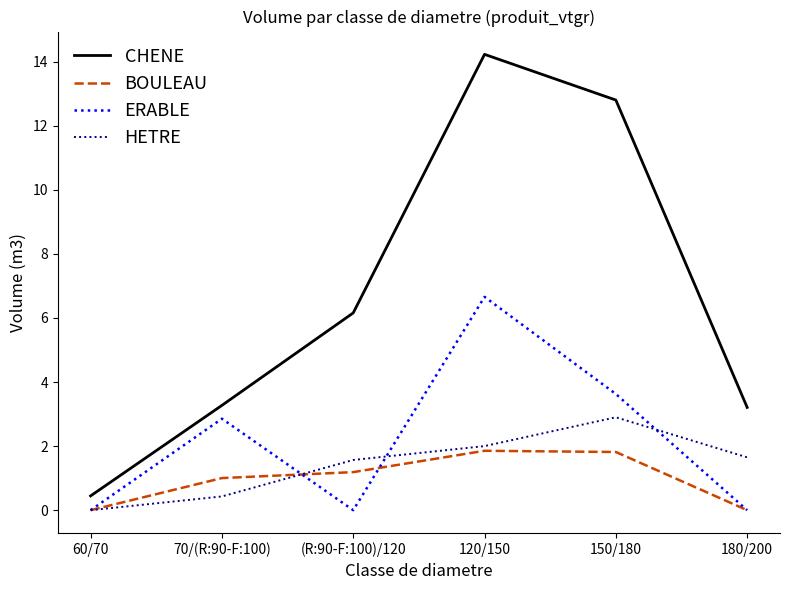

In BOULEAU, how many points are higher than both neighbors (excluding endpoints)?

1